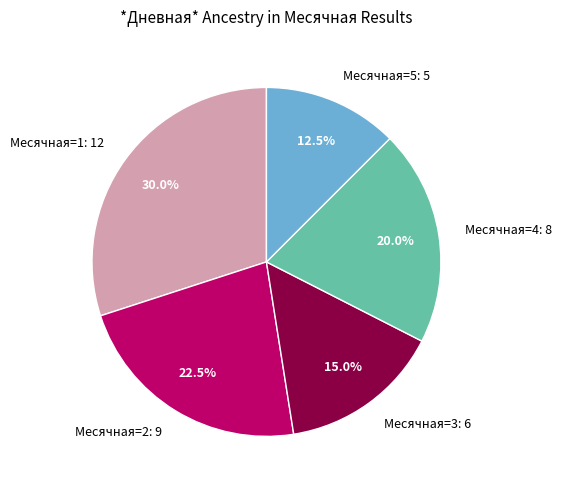

How many segments does this pie chart have?

5